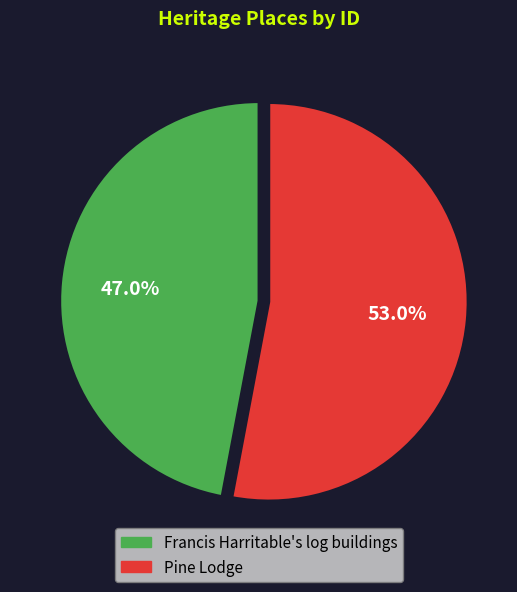

Which slice is the largest?

Pine Lodge